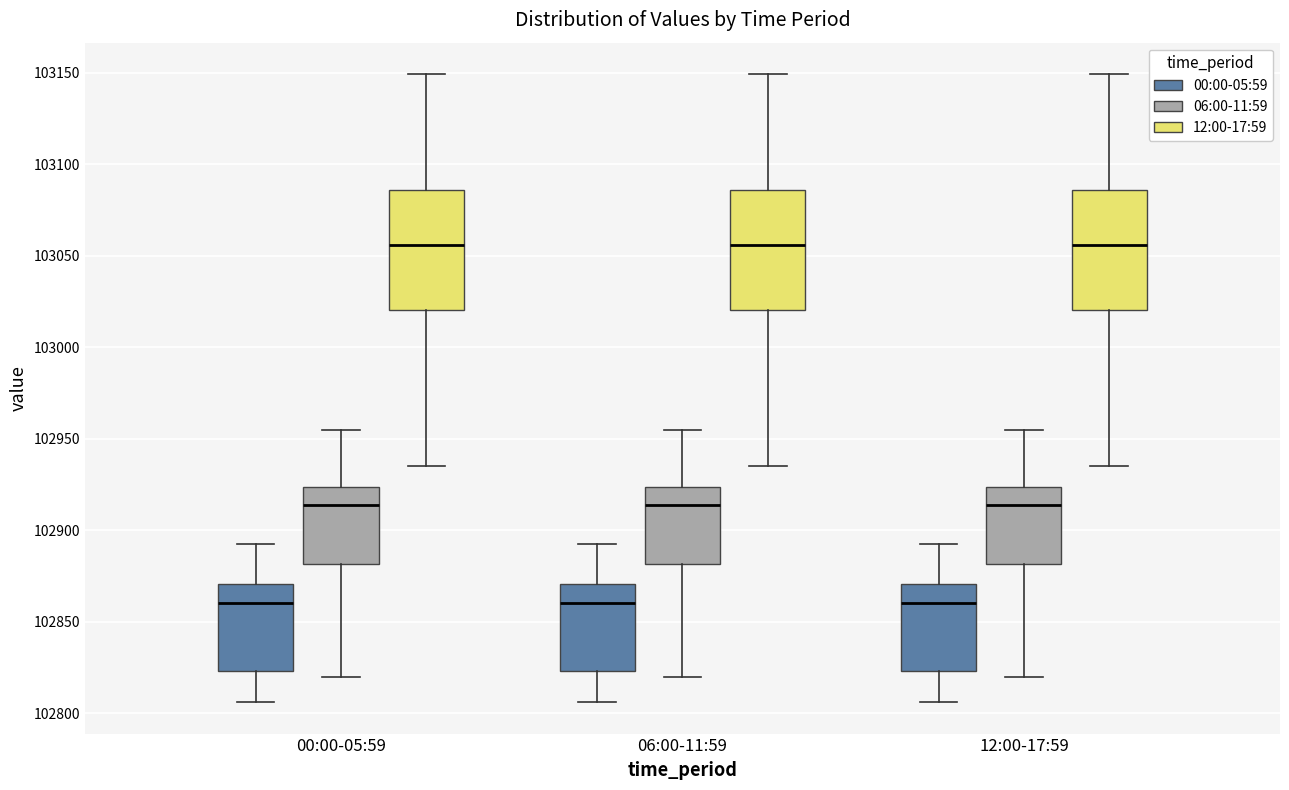

Reading left to right, read every box against the y-axis: the position of its median line, the range the box covers, and the ends of its whiskers. The values are not printed on the chart, so give them approximately, as read against the axis.

00:00-05:59 (00:00-05:59): median 102860, box 102825 to 102870, whiskers 102805 to 102895
00:00-05:59 (06:00-11:59): median 102915, box 102880 to 102925, whiskers 102820 to 102955
00:00-05:59 (12:00-17:59): median 103055, box 103020 to 103085, whiskers 102935 to 103150
06:00-11:59 (00:00-05:59): median 102860, box 102825 to 102870, whiskers 102805 to 102895
06:00-11:59 (06:00-11:59): median 102915, box 102880 to 102925, whiskers 102820 to 102955
06:00-11:59 (12:00-17:59): median 103055, box 103020 to 103085, whiskers 102935 to 103150
12:00-17:59 (00:00-05:59): median 102860, box 102825 to 102870, whiskers 102805 to 102895
12:00-17:59 (06:00-11:59): median 102915, box 102880 to 102925, whiskers 102820 to 102955
12:00-17:59 (12:00-17:59): median 103055, box 103020 to 103085, whiskers 102935 to 103150